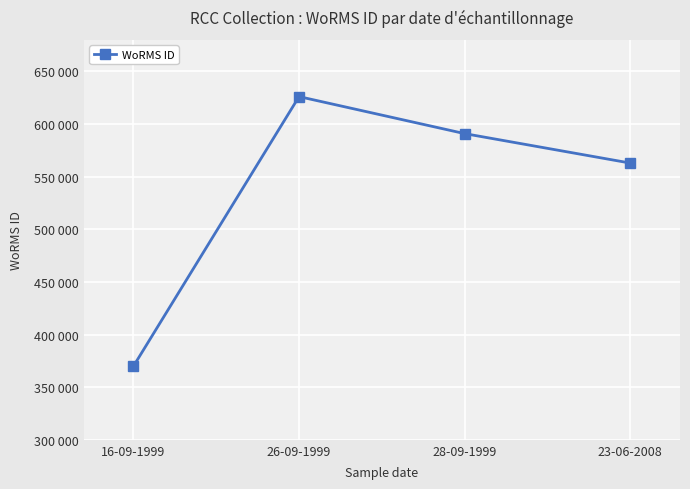

True or false: the data shows 562852 at 23-06-2008.

True